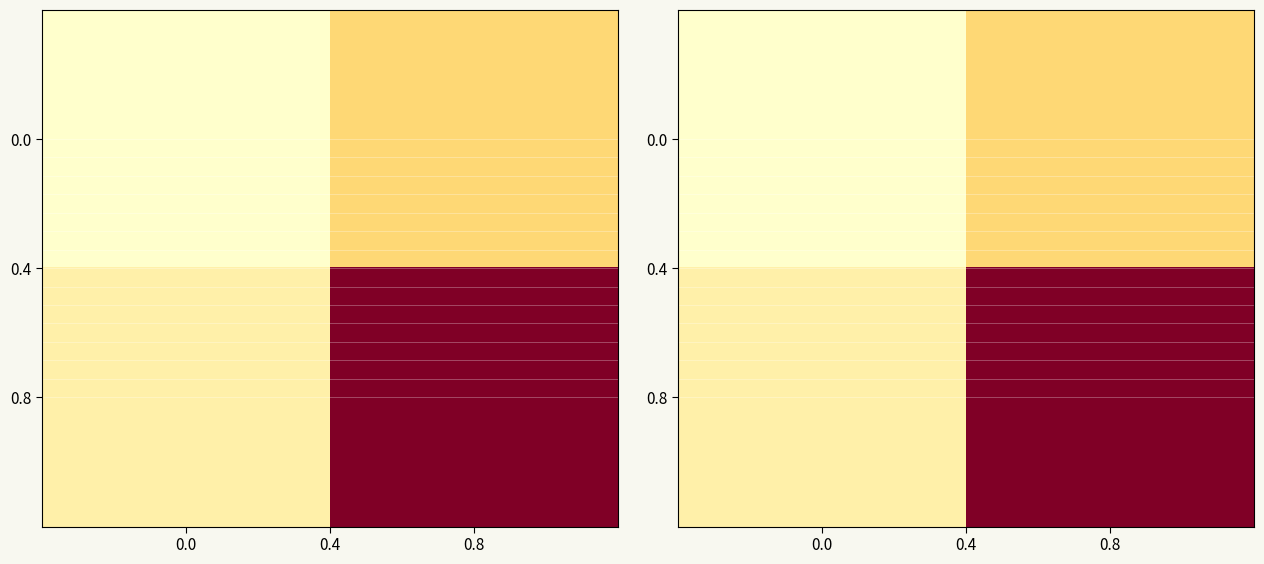

Is it true that 0.0 equals 7 at 0.8?

False